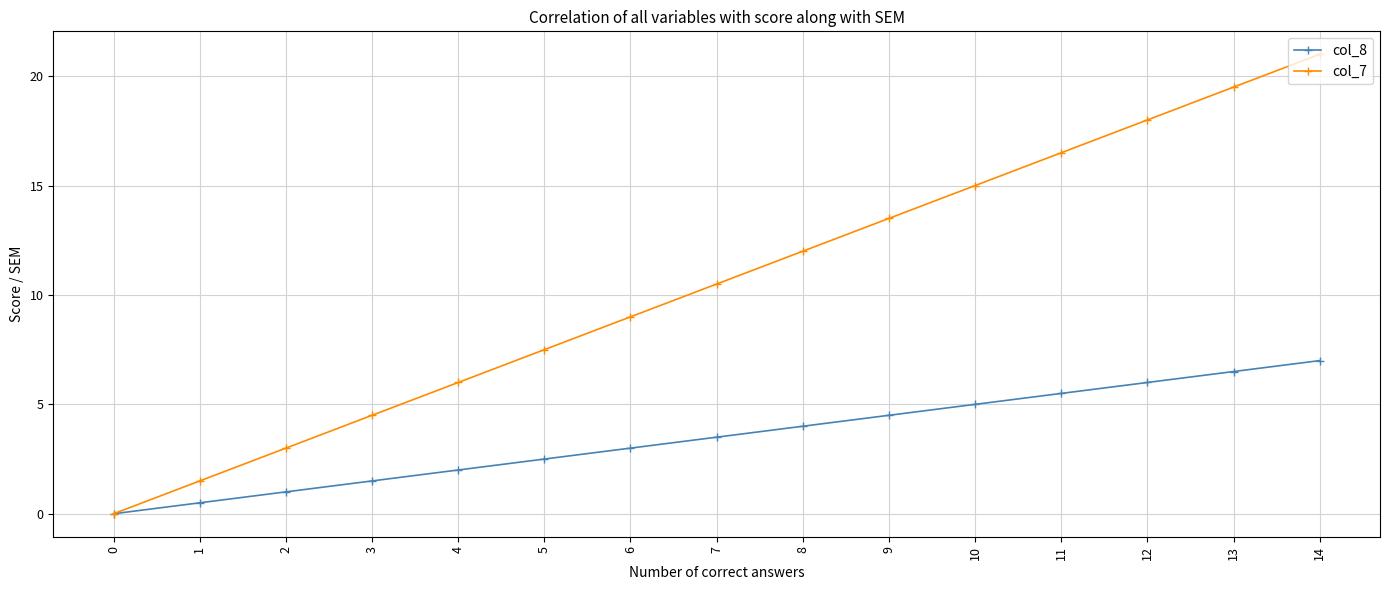

True or false: col_8 has more than 1 points higher than both neighbors.

False